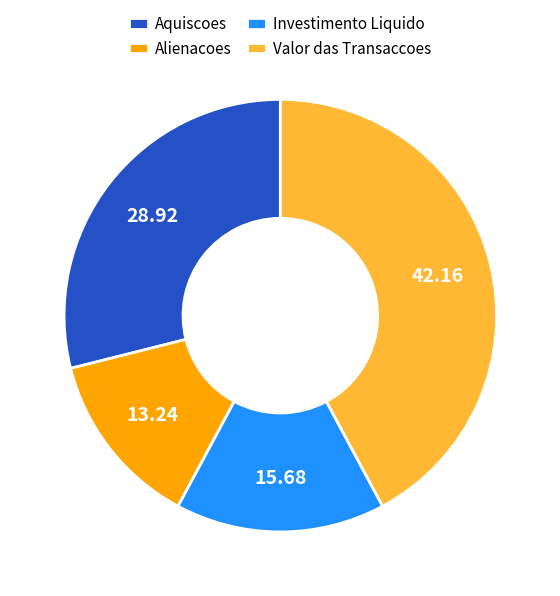

What is the smallest slice in the pie chart?

Alienacoes